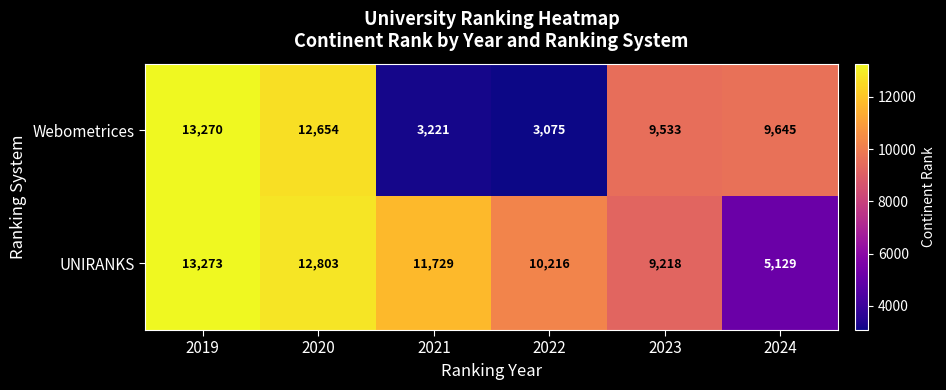

At how many categories does at least one series exceed 9561?

5